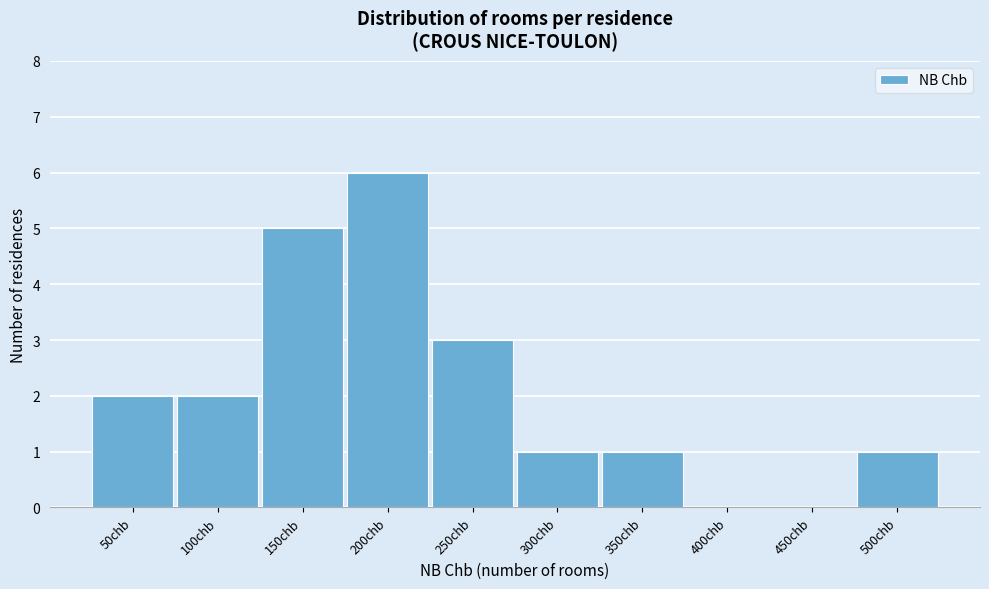

Reading left to right, list all the values displayed in this chart.

50chb=2	100chb=2	150chb=5	200chb=6	250chb=3	300chb=1	350chb=1	400chb=0	450chb=0	500chb=1